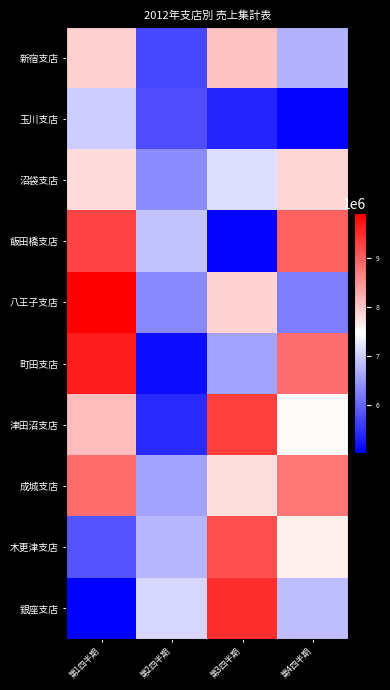

How many categories are shown in the chart?

4